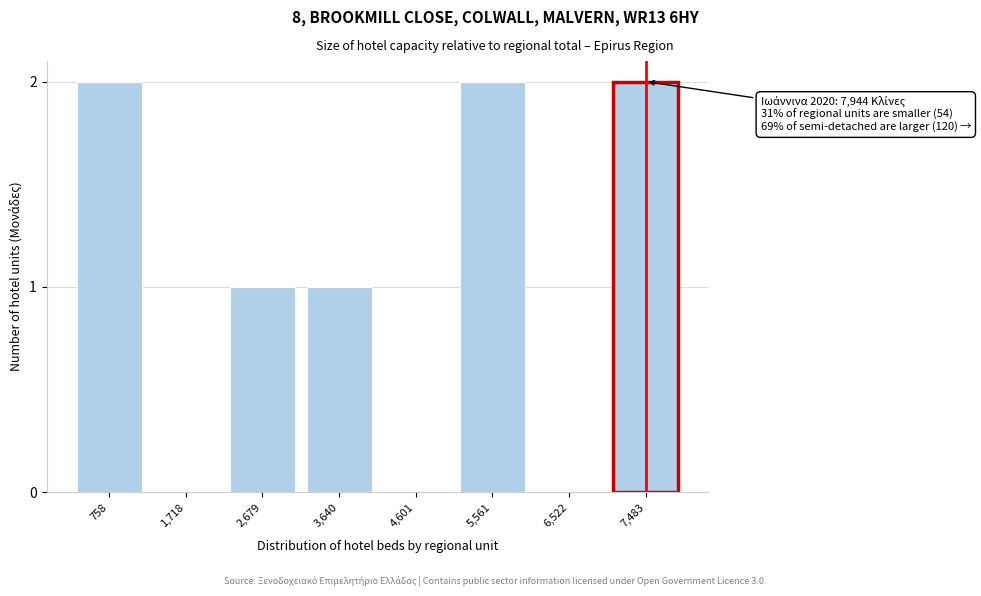

Reading left to right, extract all data points from this chart.

758=2	1,718=0	2,679=1	3,640=1	4,601=0	5,561=2	6,522=0	7,483=2